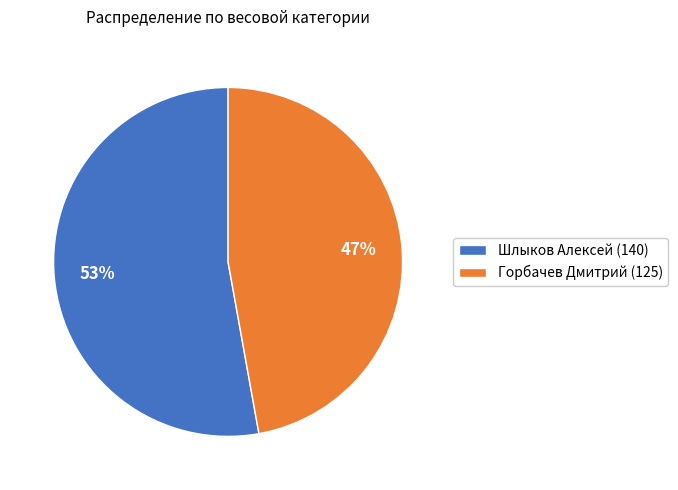

The Шлыков Алексей (140) slice represents 40% of the pie. True or false?

False